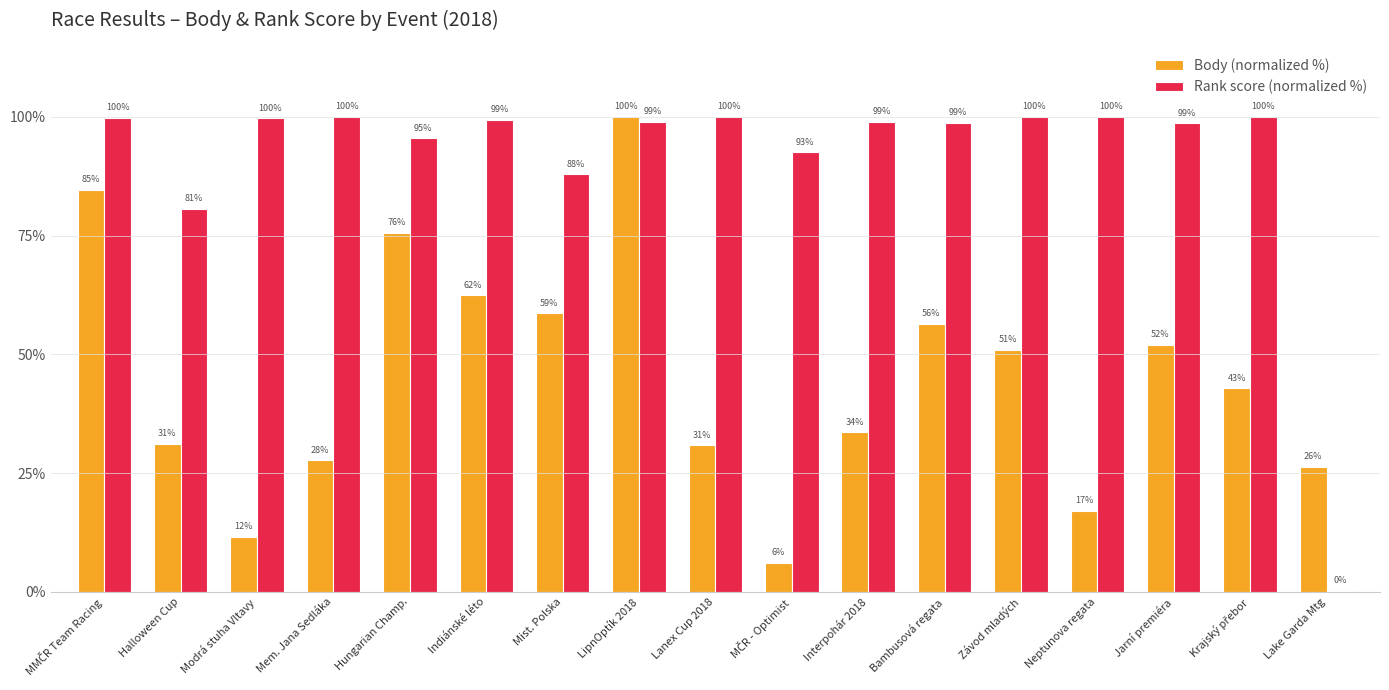

What is the maximum value for Body (normalized %)?

100.0